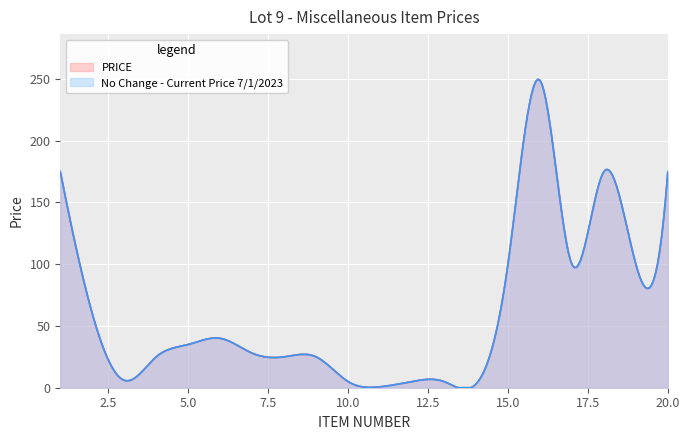

Rank the series by their maximum value, from highest to lowest.

PRICE, No Change - Current Price 7/1/2023